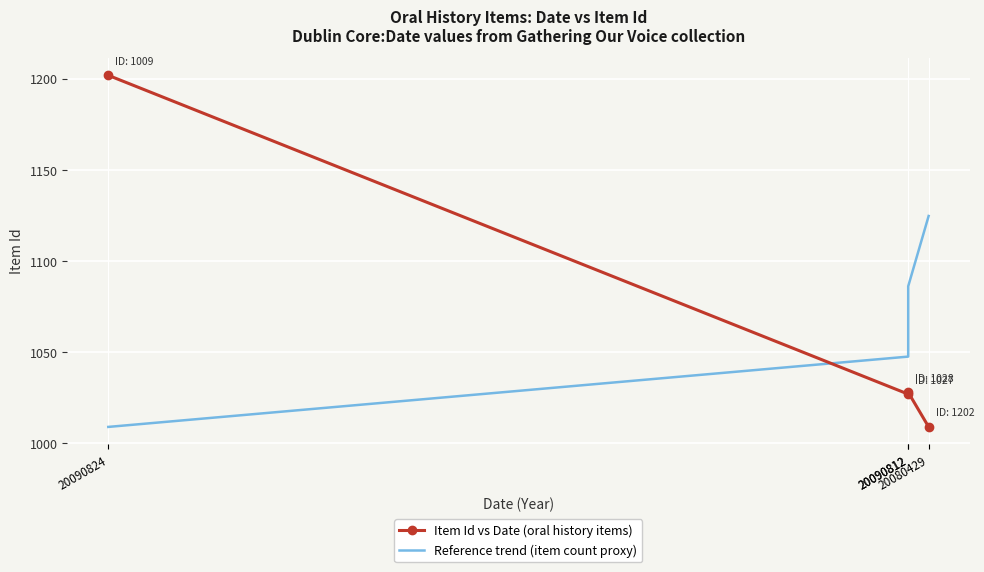

Read the Item Id vs Date (oral history items) value at 20090812.

1028.0